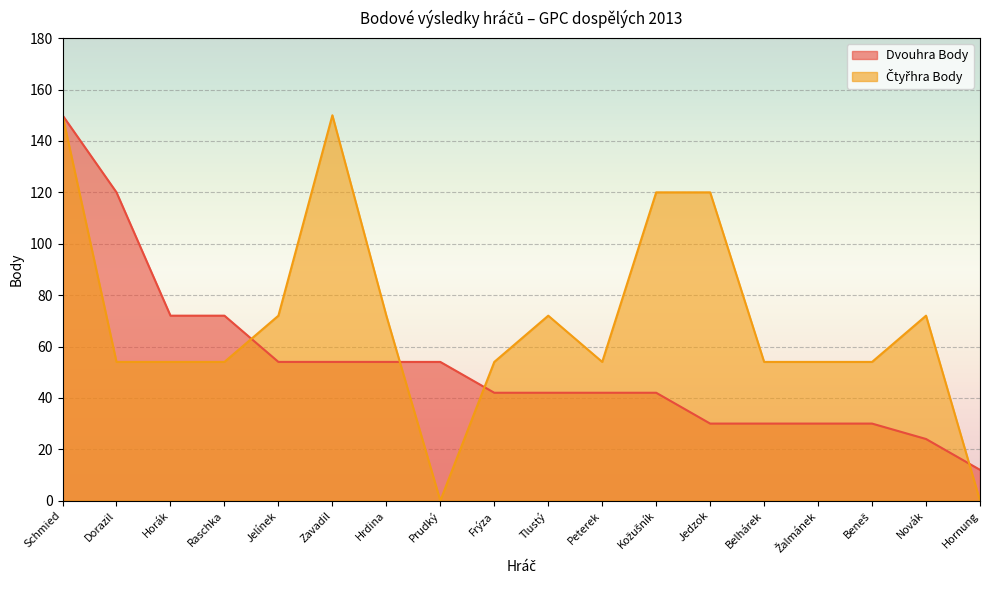

List the labels in order of Dvouhra Body value, smallest first.

Hornung, Novák, Jedzok, Belhárek, Žalmánek, Beneš, Frýza, Tlustý, Peterek, Kožušník, Jelínek, Zavadil, Hrdina, Prudký, Horák, Raschka, Dorazil, Schmied